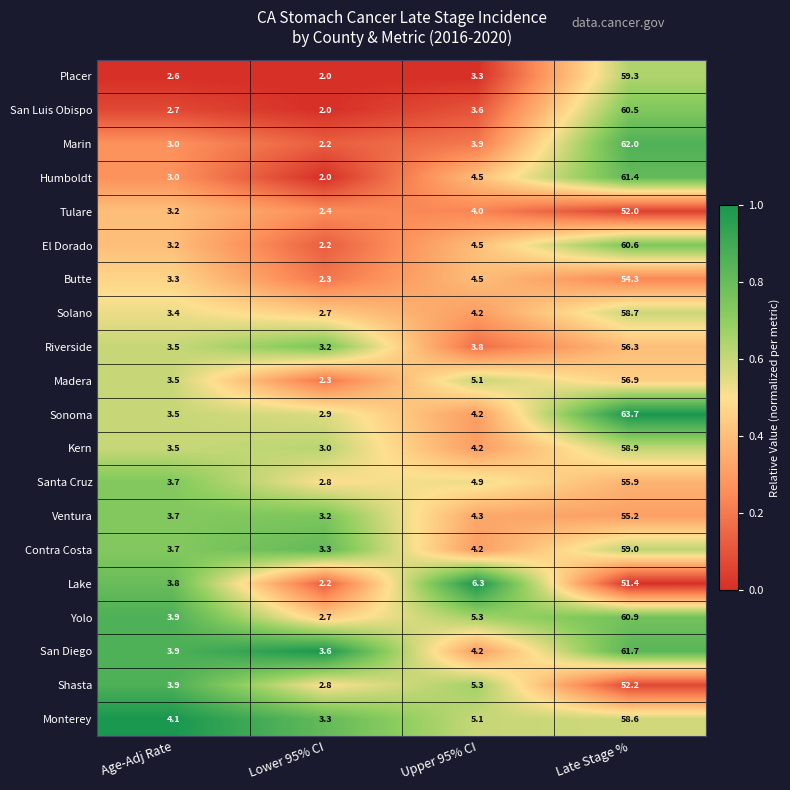

What is the sum of all Santa Cruz values?

67.3